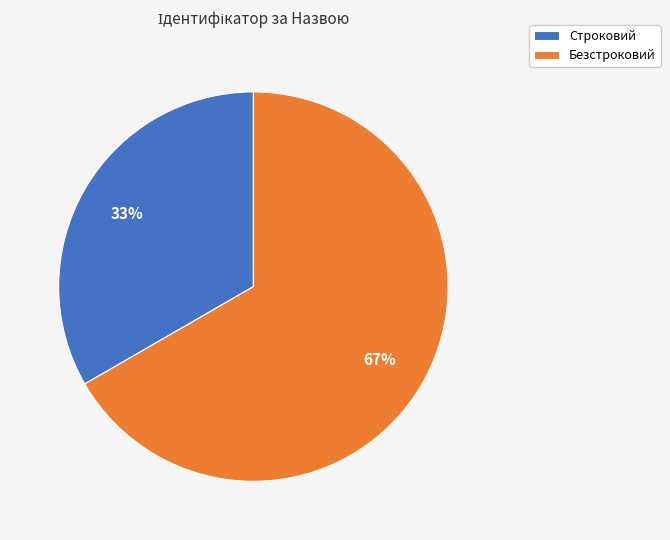

What is the largest slice in the pie chart?

Безстроковий